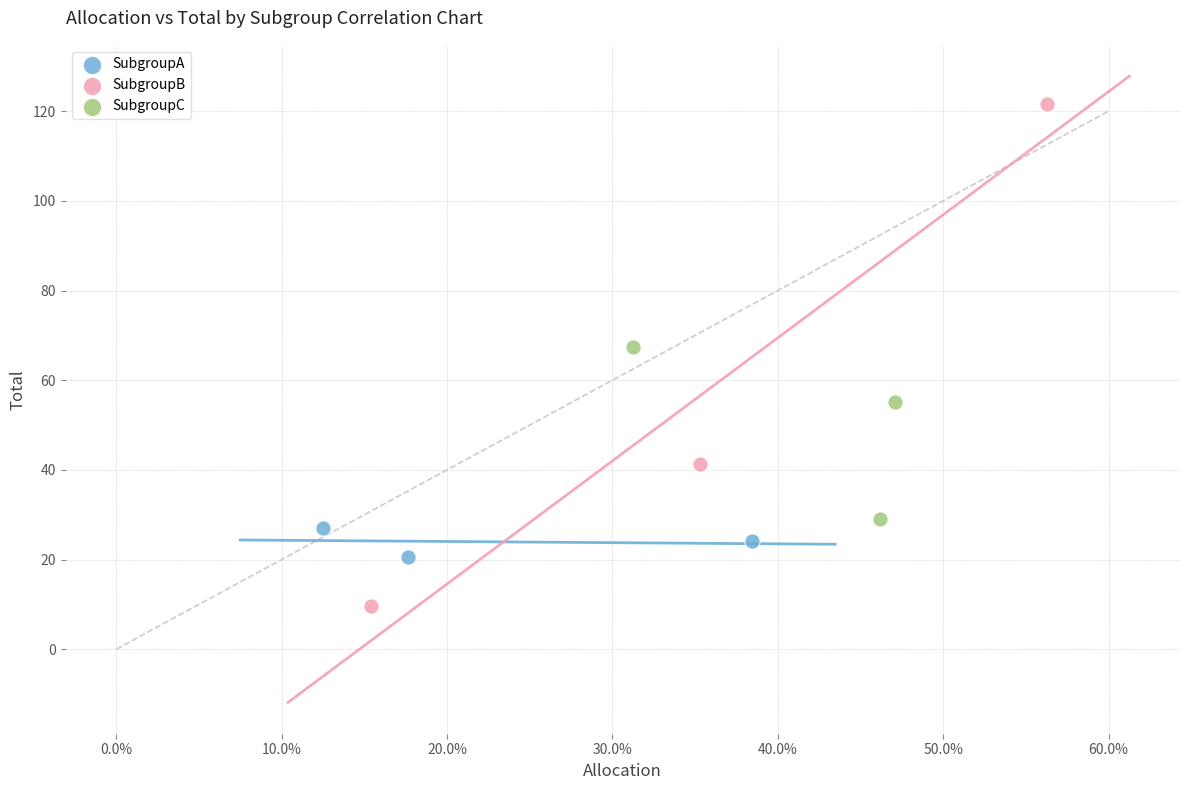

Which series contains the highest Y value?

SubgroupB